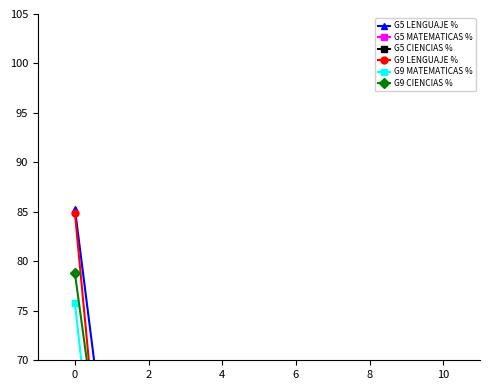

How many data points in G9 LENGUAJE % are above 12?

6